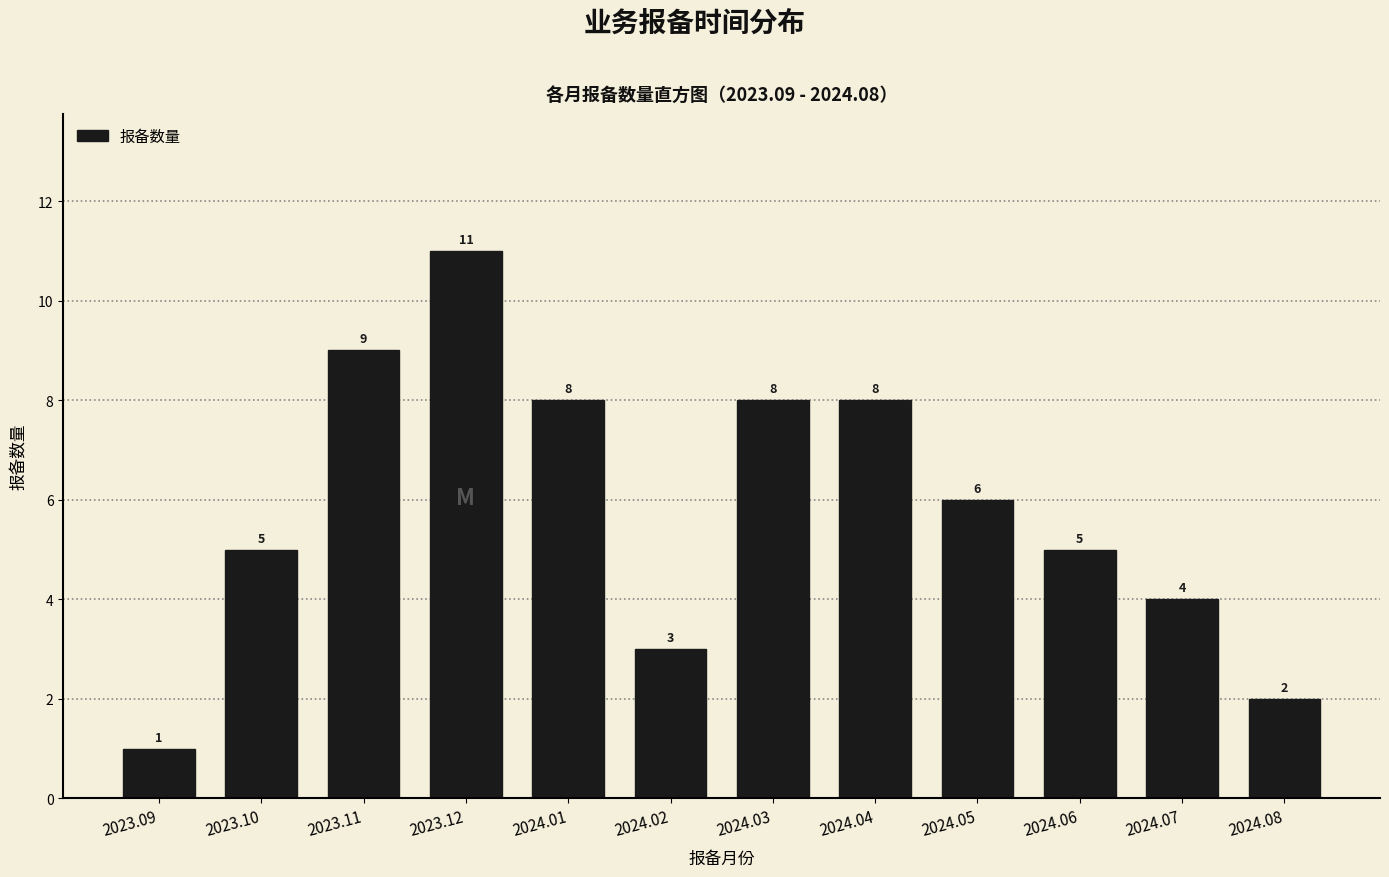

Reading right to left, transcribe all the data shown in this chart.

2024.08=2	2024.07=4	2024.06=5	2024.05=6	2024.04=8	2024.03=8	2024.02=3	2024.01=8	2023.12=11	2023.11=9	2023.10=5	2023.09=1